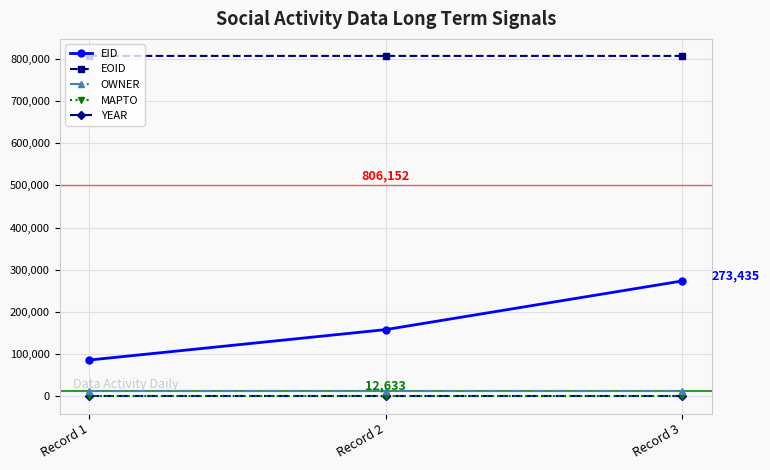

Does the chart have visible grid lines?

Yes